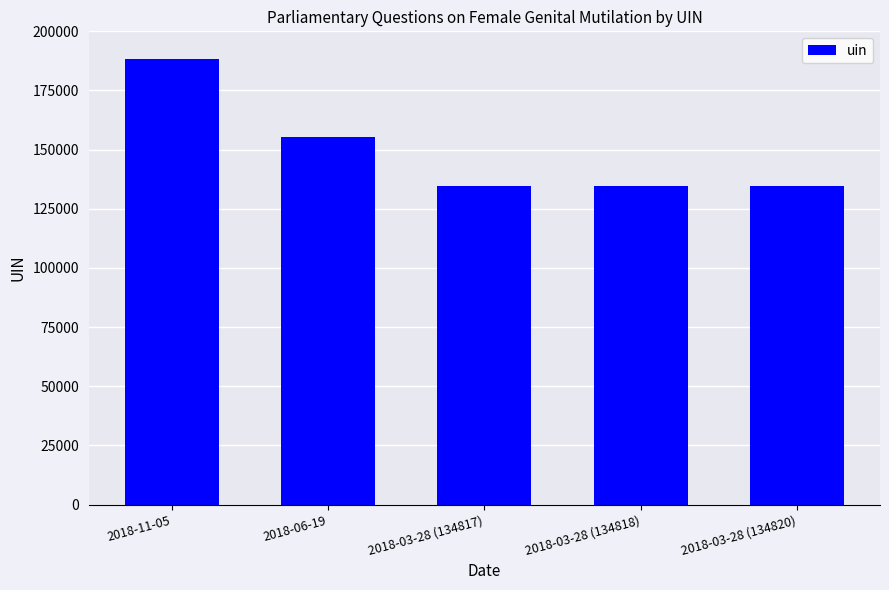

Does the chart contain stacked bars?

No